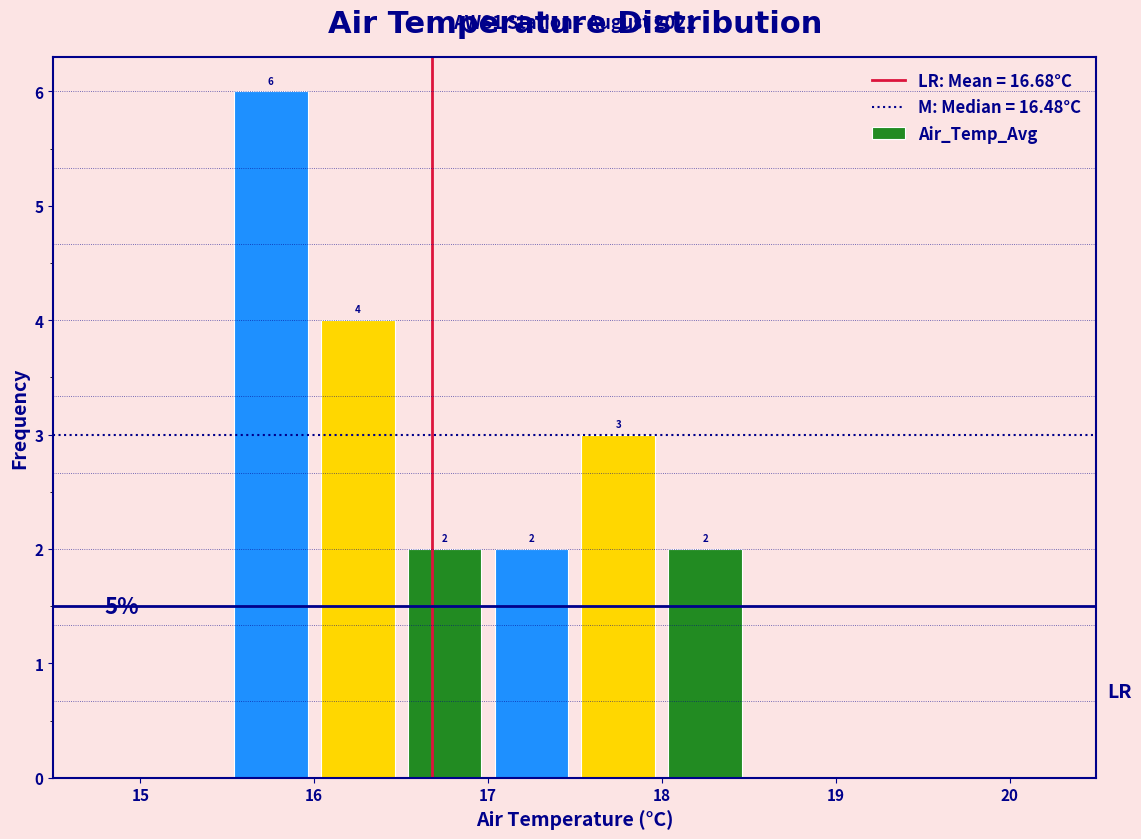

Over which range of the x-axis is the bar tallest?

15.5 to 16.0